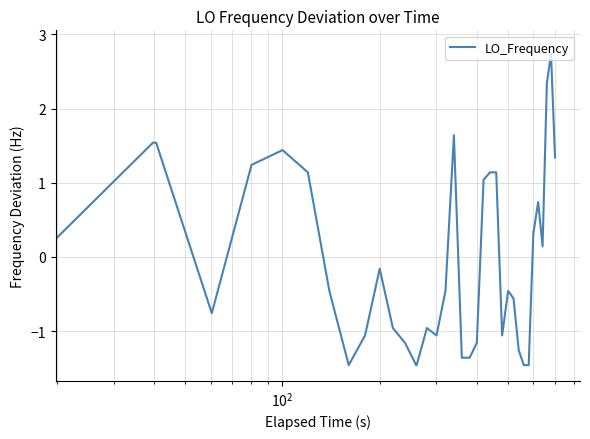

What is the difference between the maximum and minimum values?

4.3